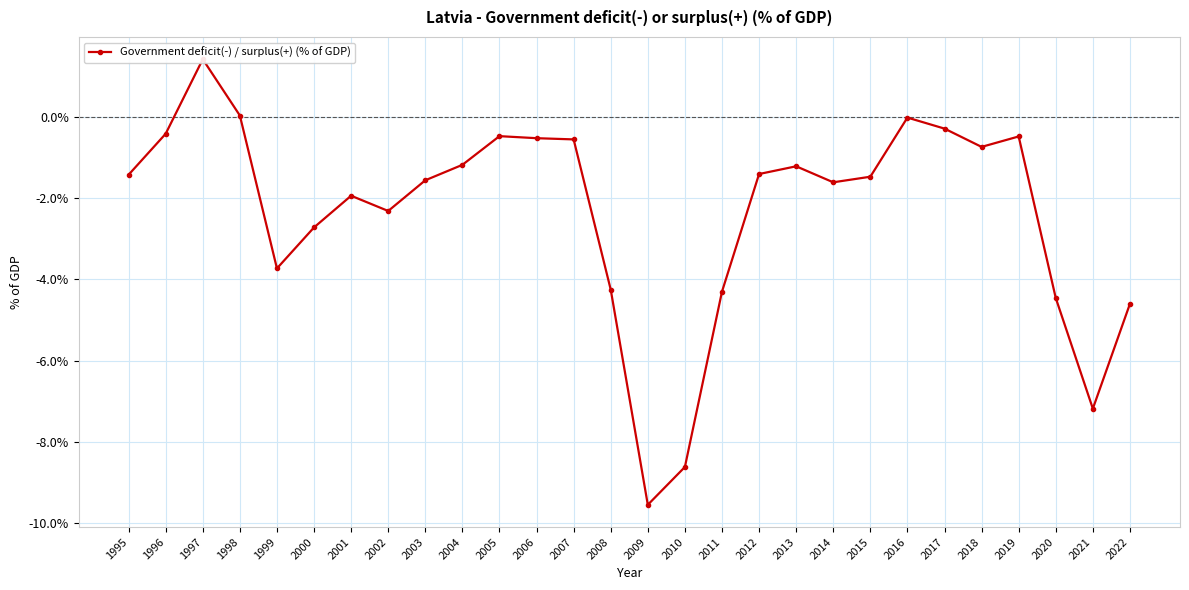

Reading left to right, list all the values displayed in this chart.

1995=-1.4	1996=-0.4	1997=1.4	1998=0.0	1999=-3.7	2000=-2.7	2001=-1.9	2002=-2.3	2003=-1.6	2004=-1.2	2005=-0.5	2006=-0.5	2007=-0.6	2008=-4.3	2009=-9.5	2010=-8.6	2011=-4.3	2012=-1.4	2013=-1.2	2014=-1.6	2015=-1.5	2016=-0.0	2017=-0.3	2018=-0.7	2019=-0.5	2020=-4.5	2021=-7.2	2022=-4.6